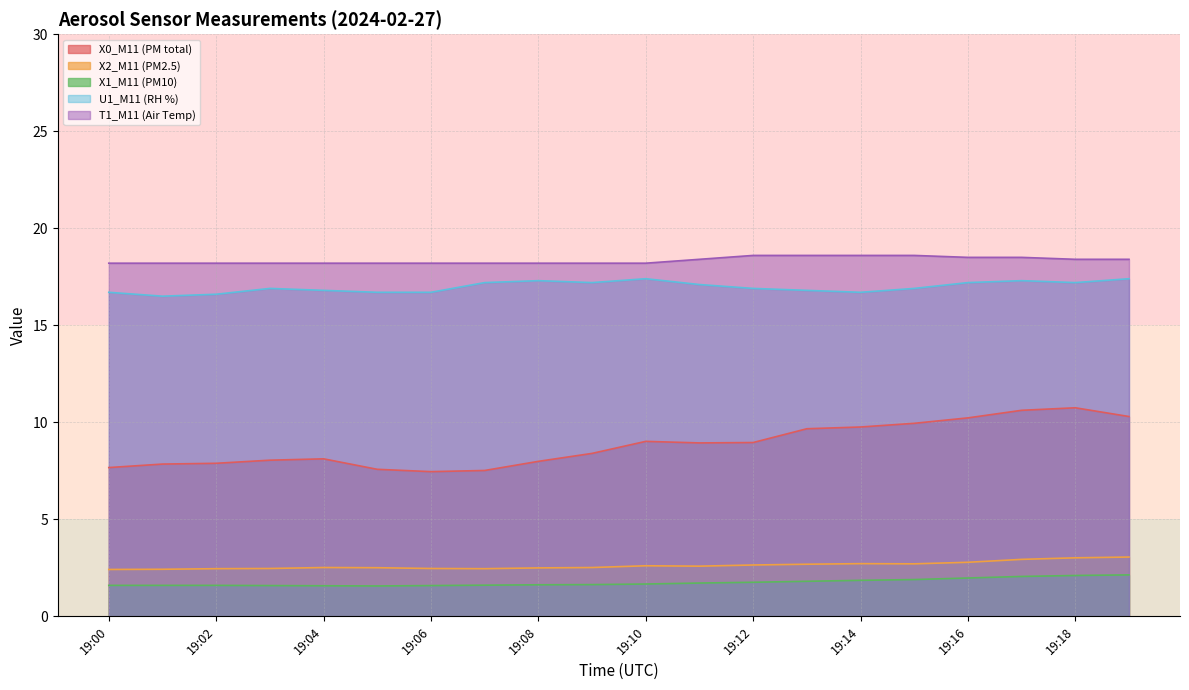

True or false: T1_M11 (Air Temp) and U1_M11 (RH %) intersect in this chart.

False